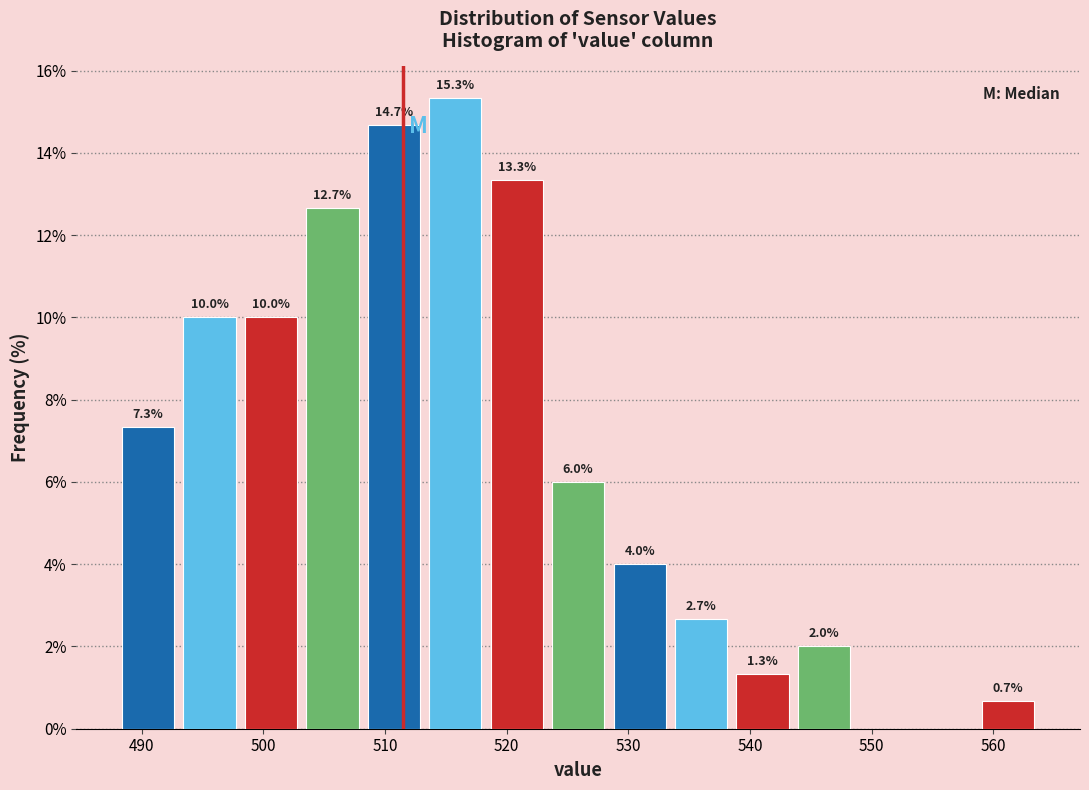

Which range on the x-axis has the tallest bar?

513 to 518